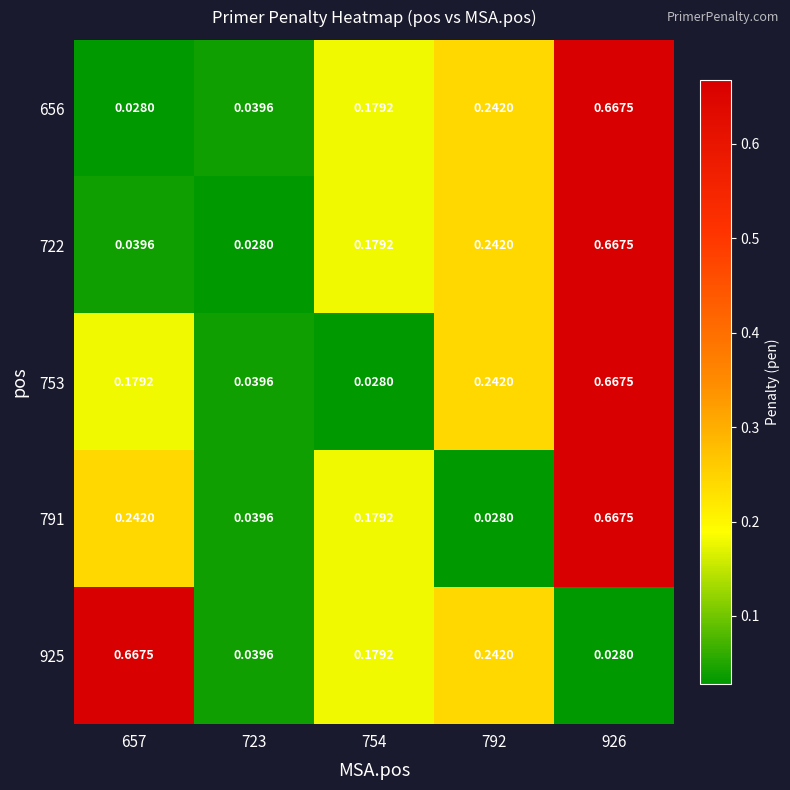

Is the value of 656 at 723 greater than the value of 753 at 792?

No